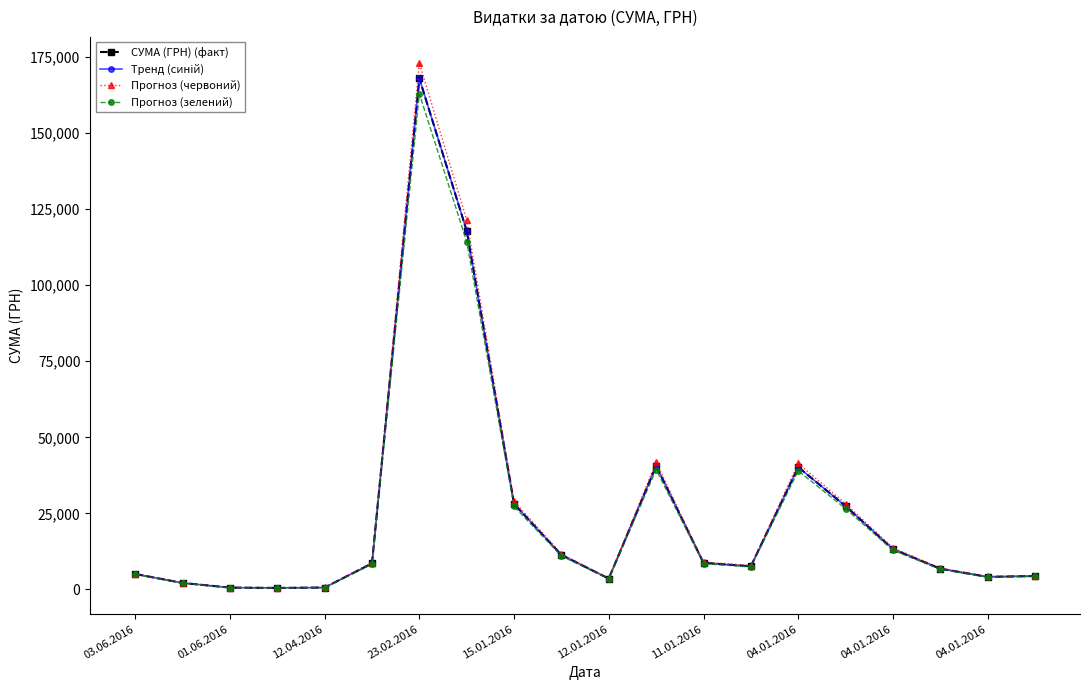

Where is Тренд (синій) nearest to the value 84246?

04.01.2016